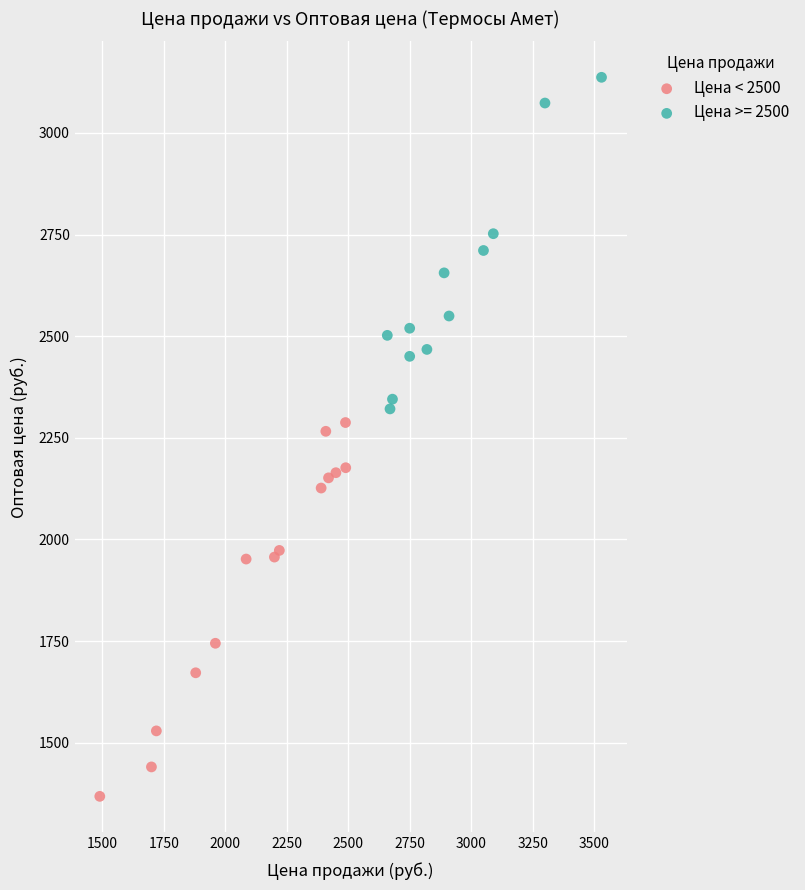

Which series reaches the maximum Y coordinate?

Цена >= 2500